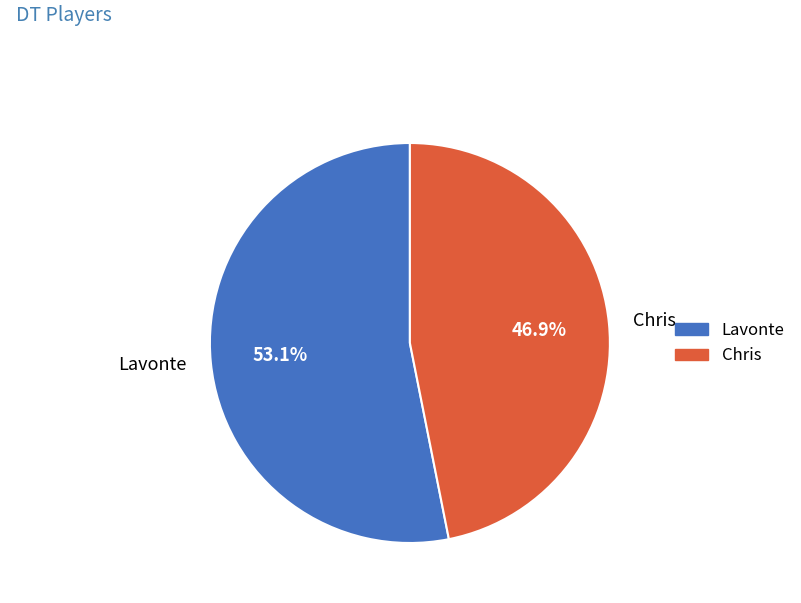

Combined, what portion of the pie is Lavonte and Chris?

100.0%